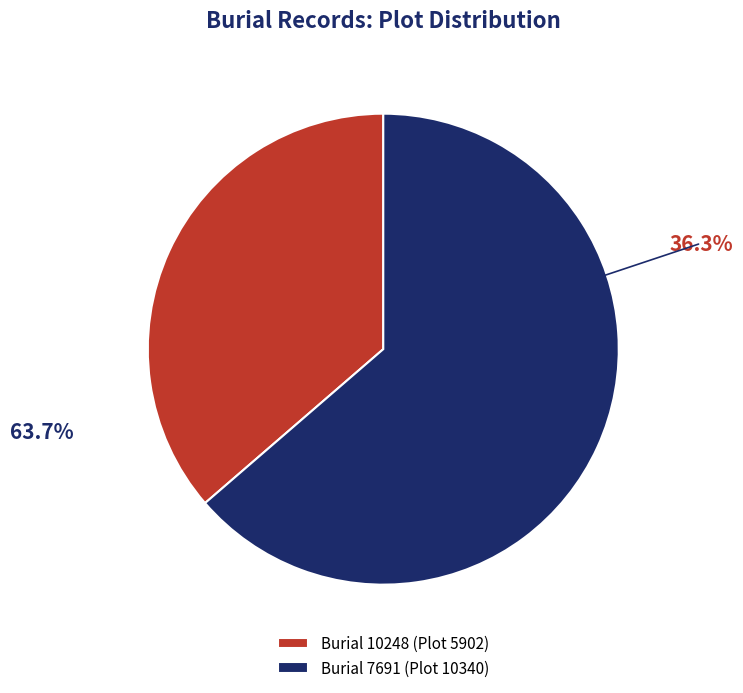

Rank the categories by value from highest to lowest.

Burial 7691 (Plot 10340), Burial 10248 (Plot 5902)